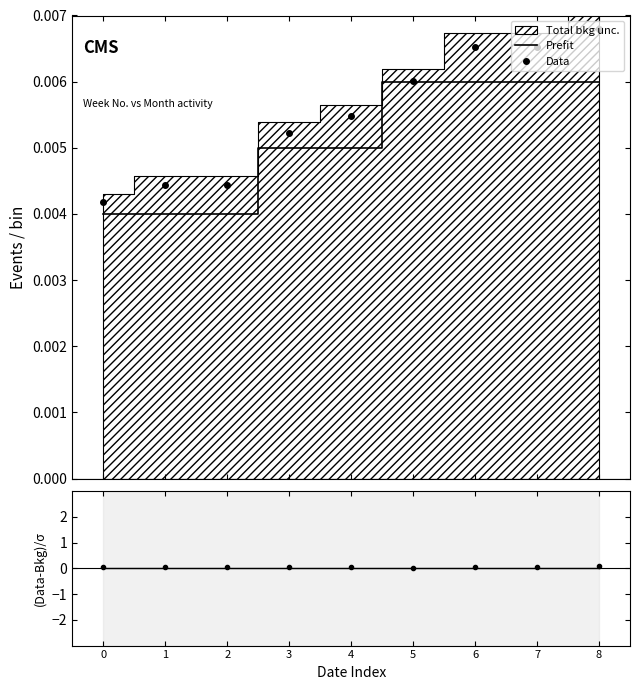

At which category does residuals reach its first local peak?

4